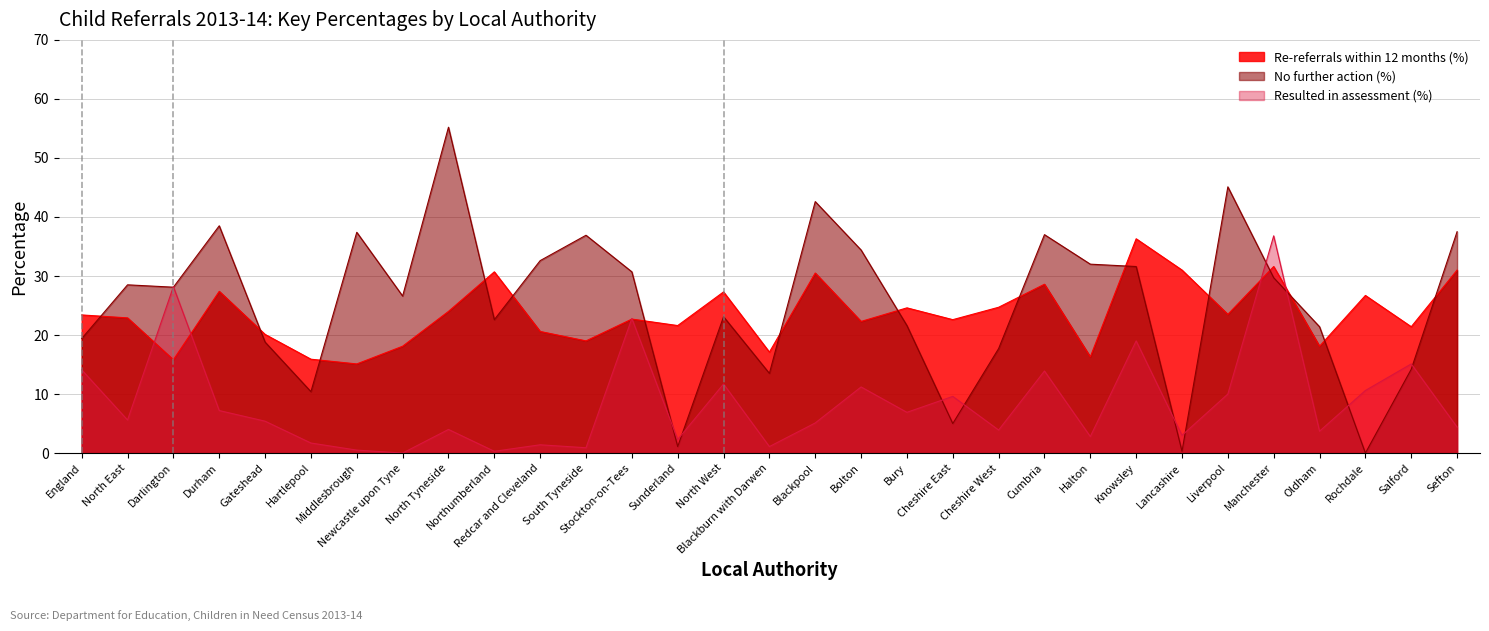

What is the sum of the Resulted in assessment (%) values at North East and Liverpool?

15.6